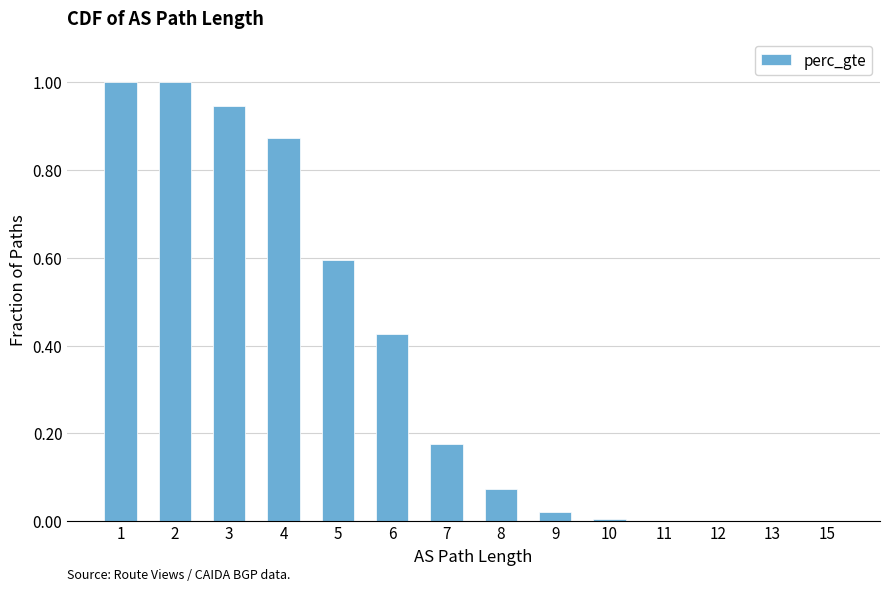

What is the sum of the values at 6 and 4?

1.3